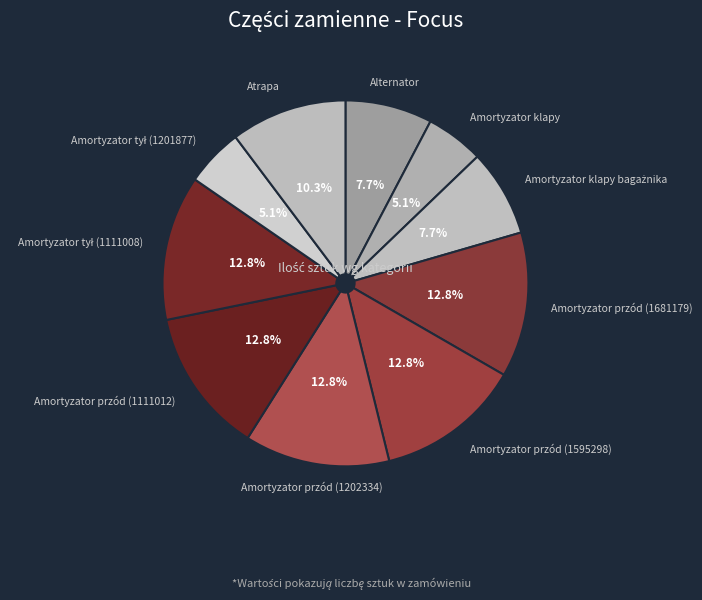

What percentage do Amortyzator przód (1111012) and Amortyzator przód (1202334) together represent?

25.6%